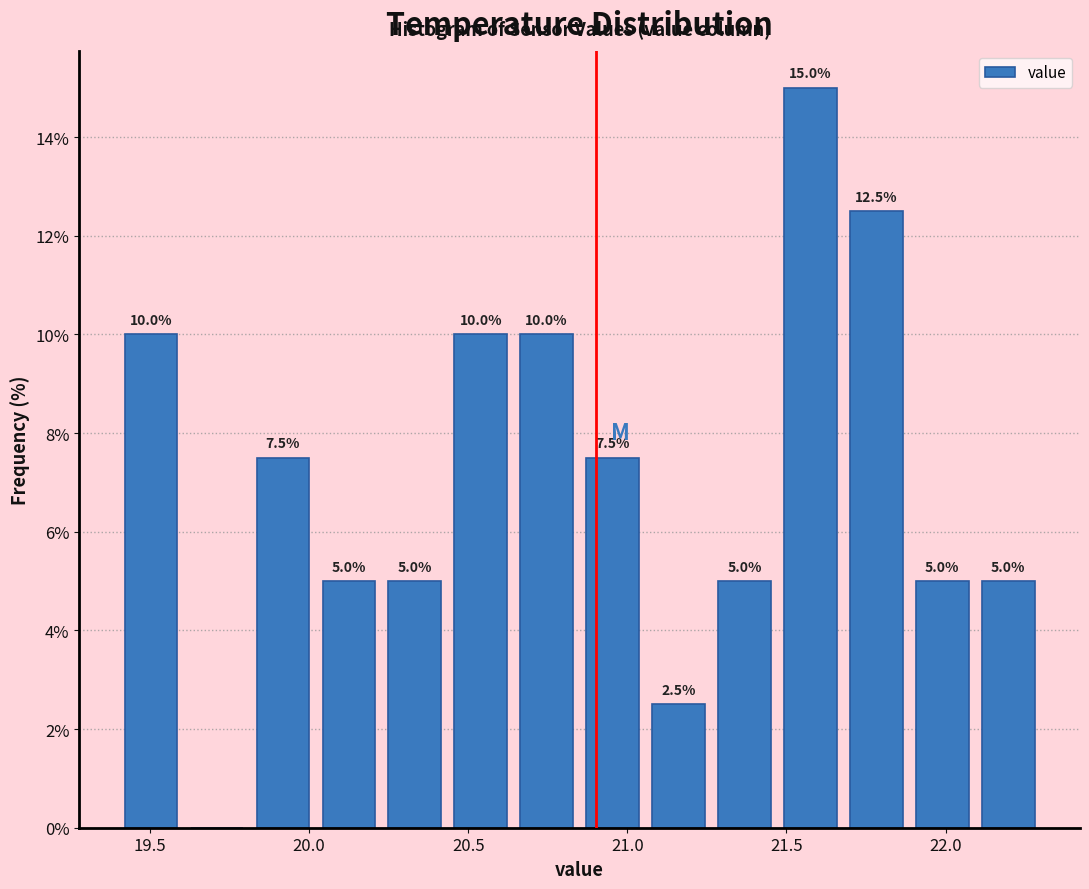

Which range on the x-axis has the tallest bar?

21.45 to 21.70